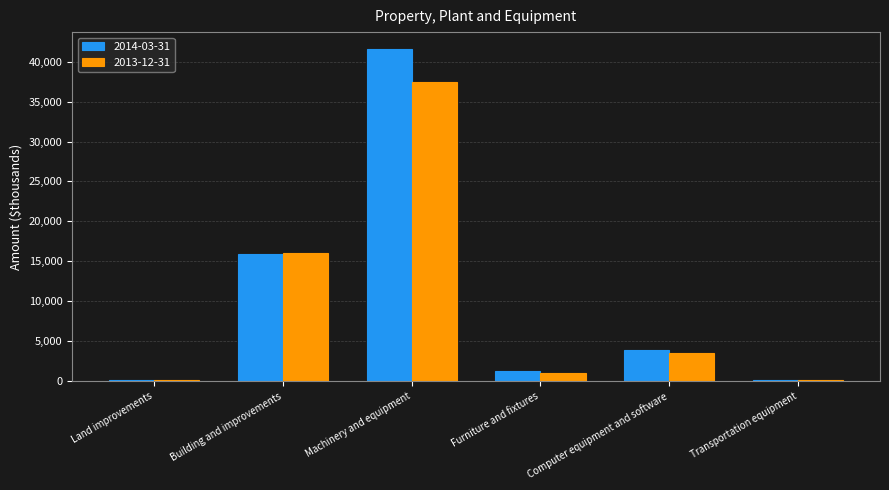

Is the value of 2014-03-31 at Machinery and equipment greater than the value of 2013-12-31 at Building and improvements?

Yes